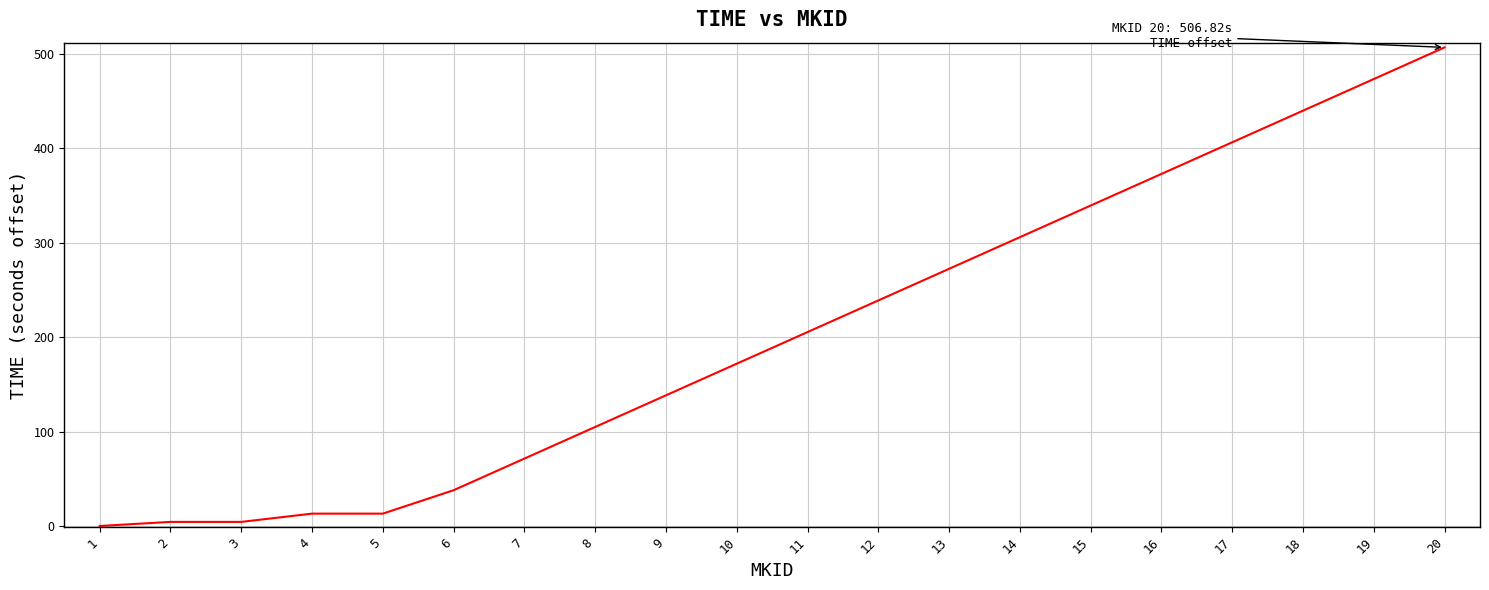

Where is the data nearest to the value 253?

12